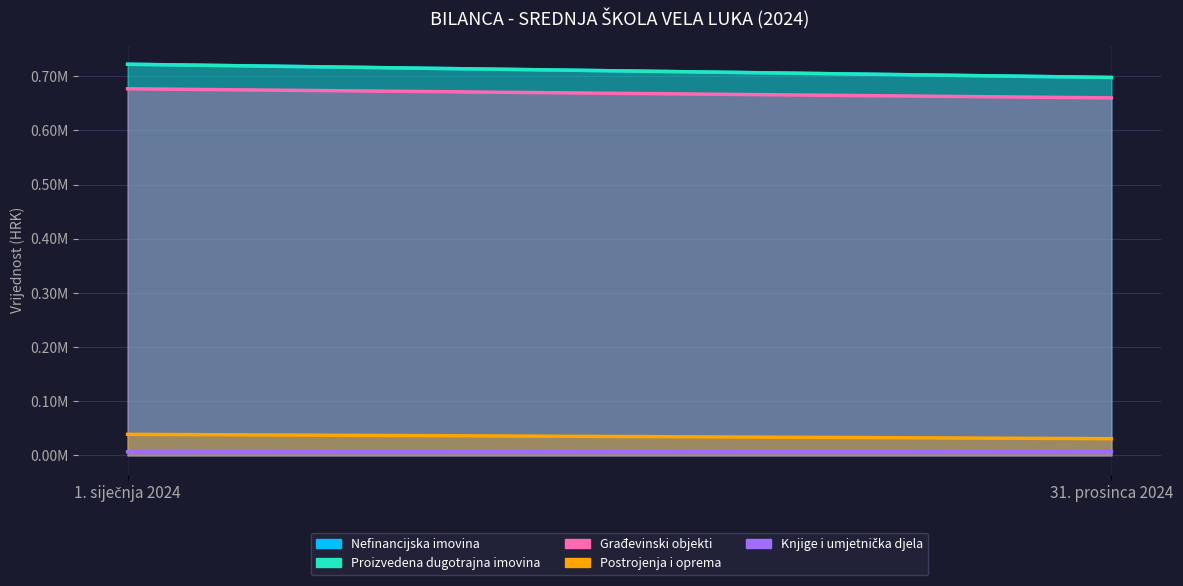

Which series has the widest spread of values?

Nefinancijska imovina